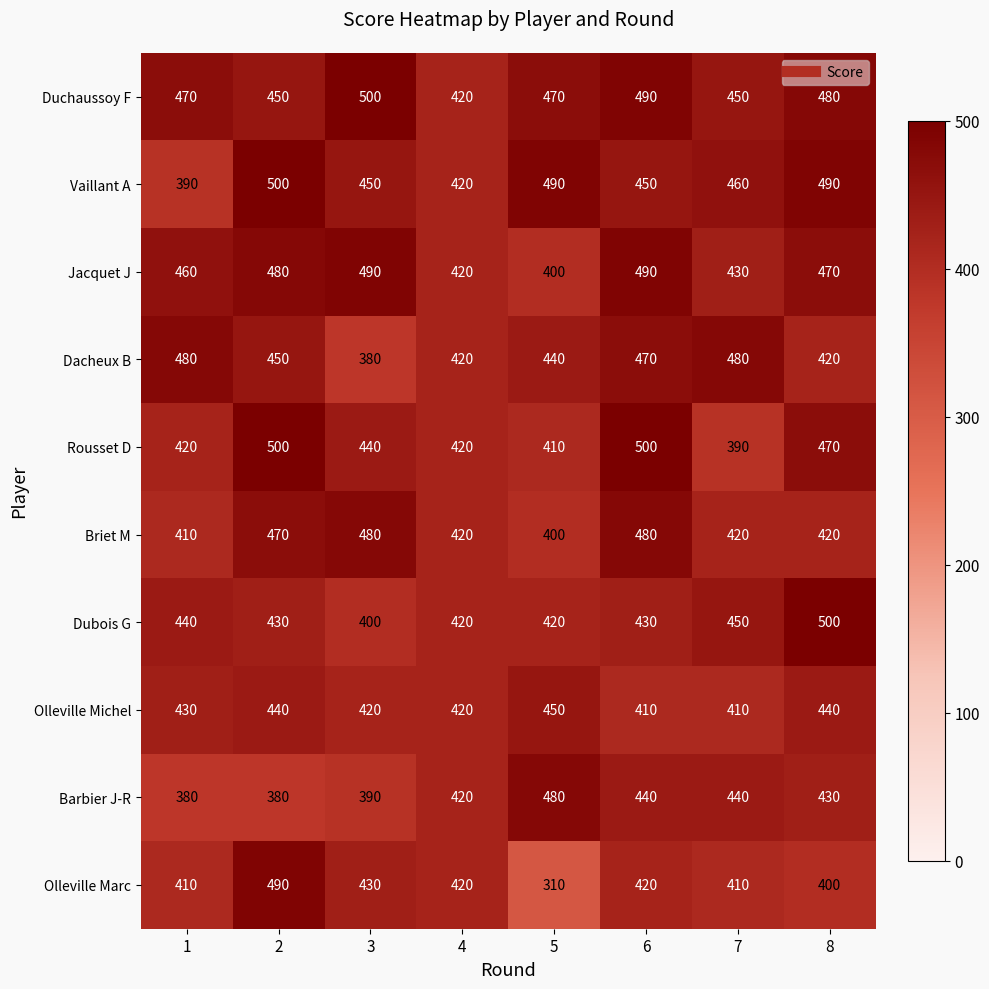

Count the Olleville Michel values in the range 420 to 440.

5